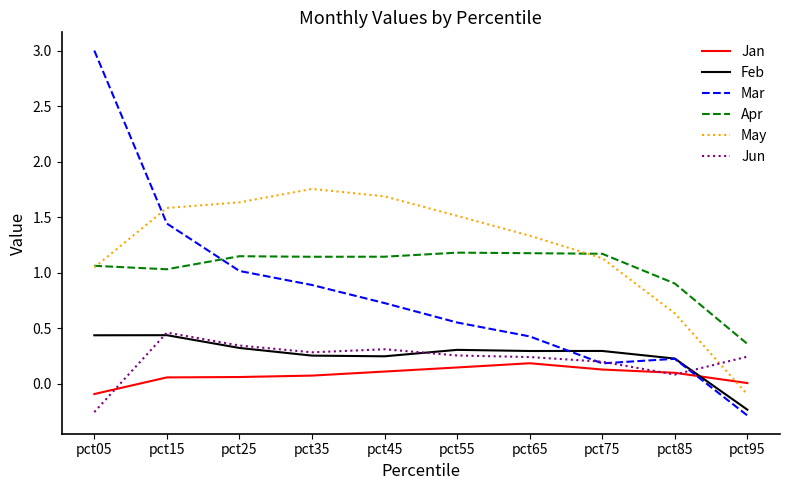

What is the maximum value shown in the chart?

3.0